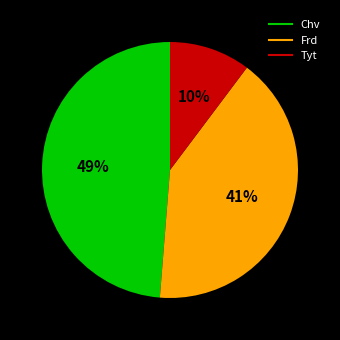

To the nearest percent, what percentage of the pie is Frd?

41%